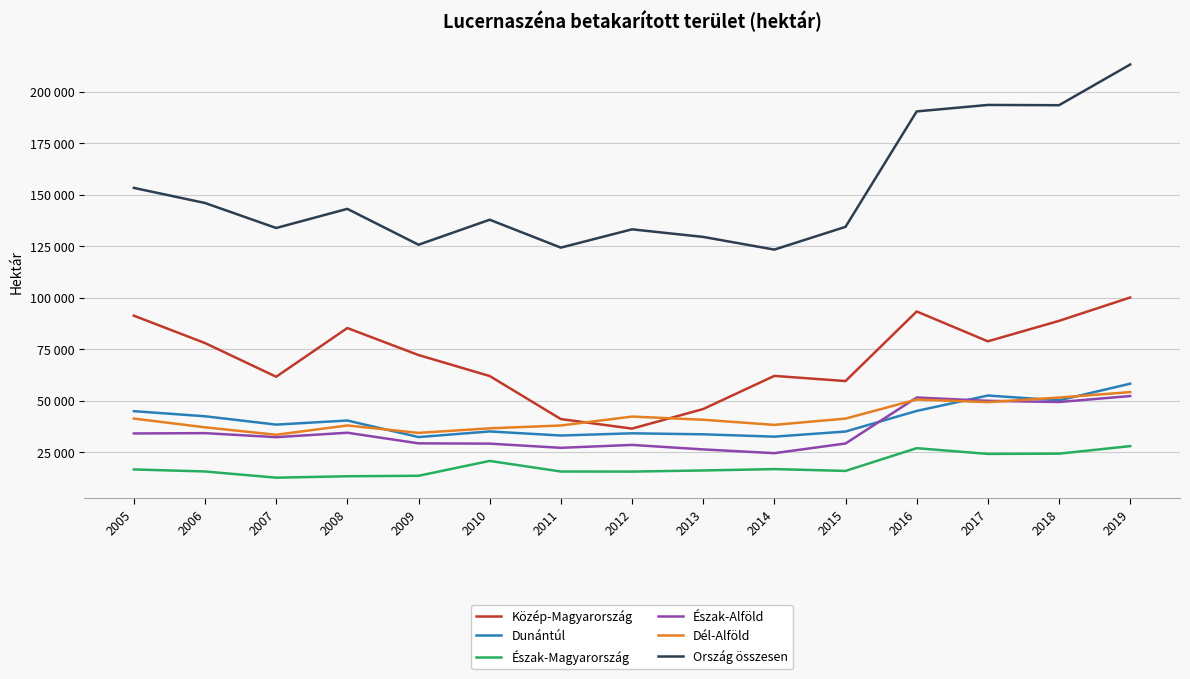

Reading left to right, extract all data points from this chart.

Közép-Magyarország: 2005=91223	2006=77923	2007=61565	2008=85220	2009=72105	2010=61922	2011=41011	2012=36374	2013=45883	2014=61975	2015=59475	2016=93262	2017=78770	2018=88703	2019=100058
Dunántúl: 2005=44843	2006=42370	2007=38315	2008=40305	2009=32267	2010=35005	2011=33018	2012=34098	2013=33608	2014=32473	2015=34953	2016=44956	2017=52442	2018=50088	2019=58195
Észak-Magyarország: 2005=16545	2006=15558	2007=12543	2008=13238	2009=13466	2010=20682	2011=15535	2012=15497	2013=16048	2014=16710	2015=15832	2016=26875	2017=24087	2018=24211	2019=27871
Észak-Alföld: 2005=34023	2006=34171	2007=32221	2008=34373	2009=29218	2010=29079	2011=27045	2012=28458	2013=26274	2014=24448	2015=29144	2016=51476	2017=49874	2018=49293	2019=52188
Dél-Alföld: 2005=41255	2006=36998	2007=33378	2008=37903	2009=34294	2010=36520	2011=37894	2012=42225	2013=40677	2014=38186	2015=41233	2016=50526	2017=49226	2018=51458	2019=54105
Ország összesen: 2005=153290	2006=145955	2007=133812	2008=143103	2009=125685	2010=137824	2011=124283	2012=133164	2013=129474	2014=123316	2015=134372	2016=190428	2017=193576	2018=193447	2019=213213